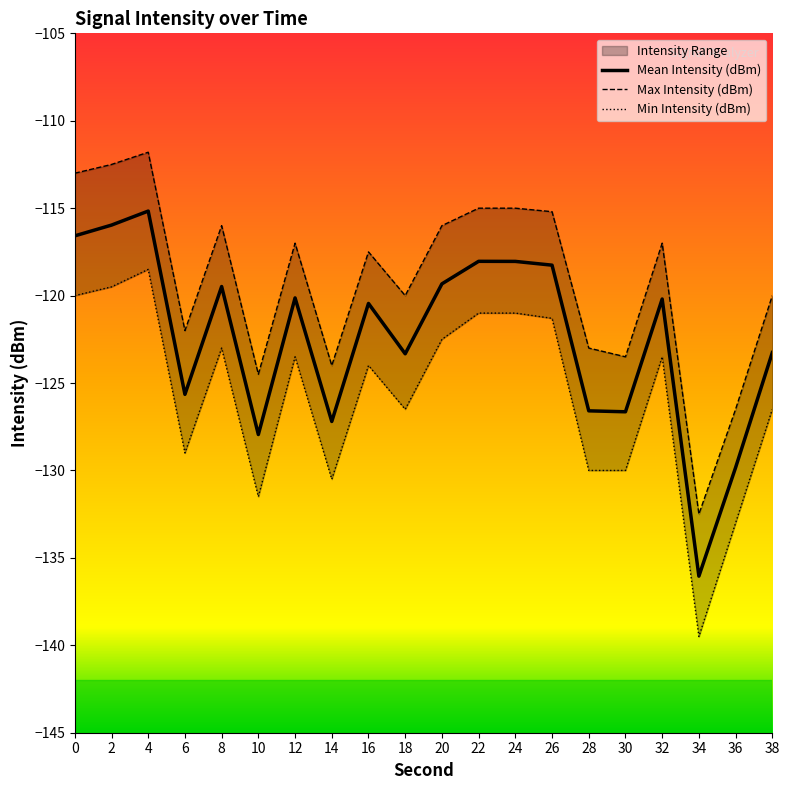

How many interior local valleys does the Min Intensity (dBm) series have?

5